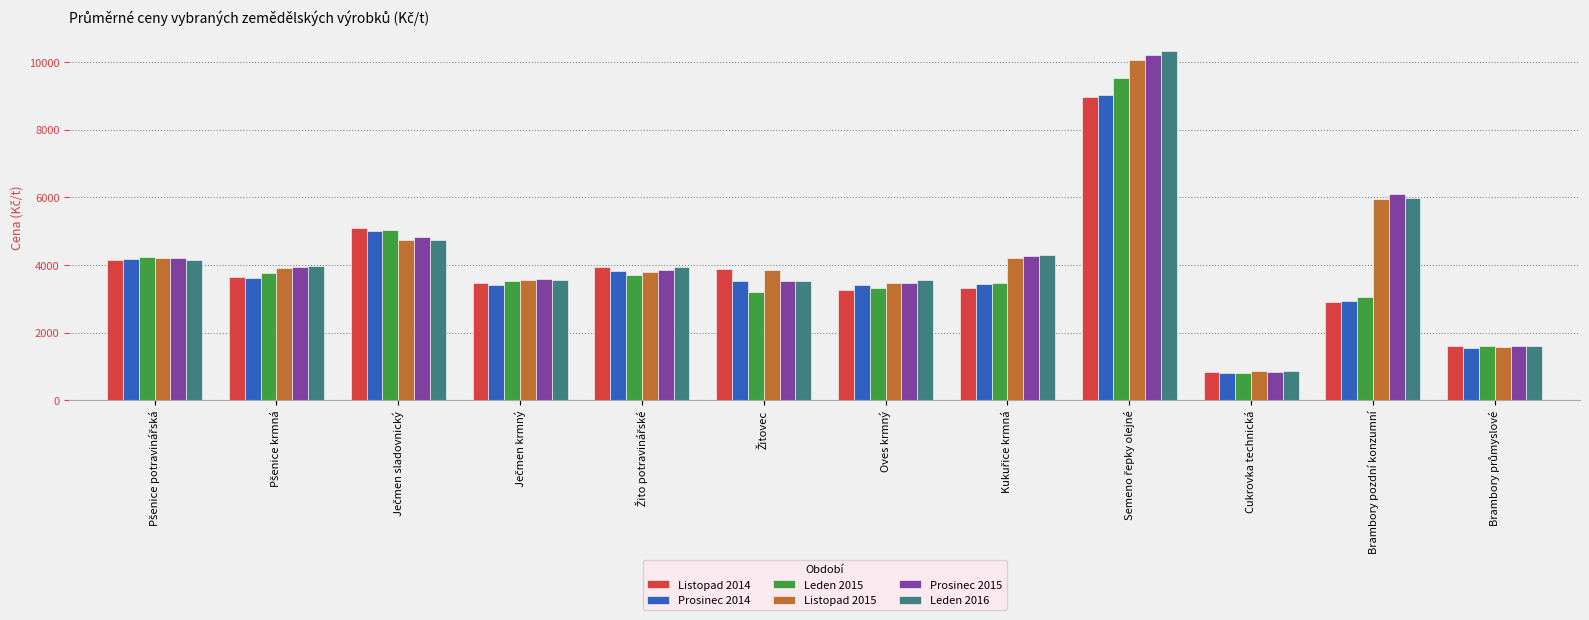

At how many categories does at least one series exceed 1947?

10